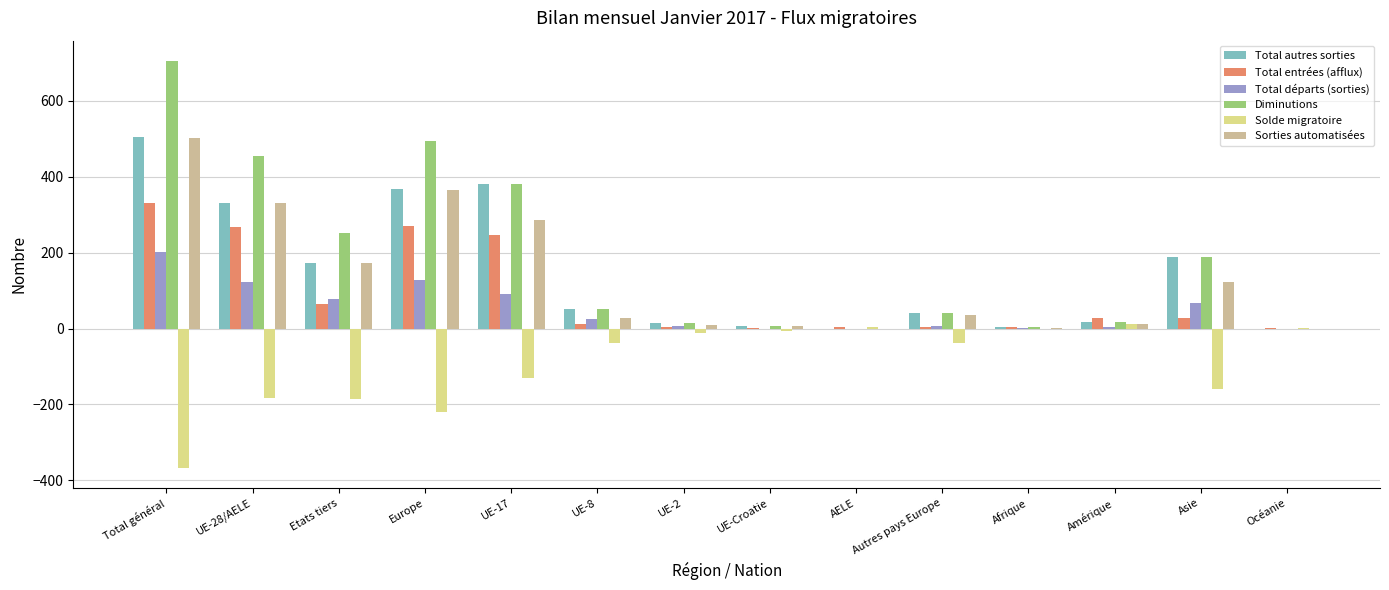

What is the greatest value displayed?

705